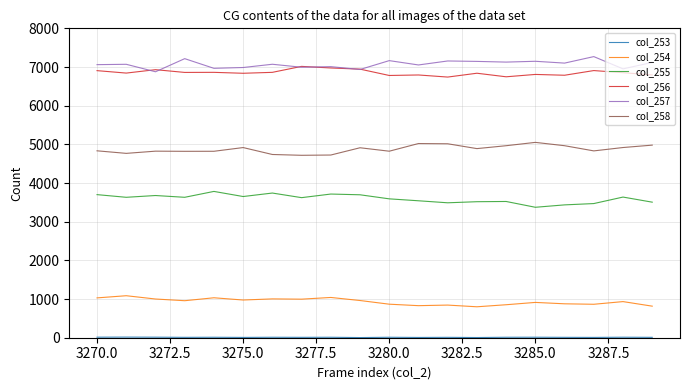

How many lines are shown in the chart?

6